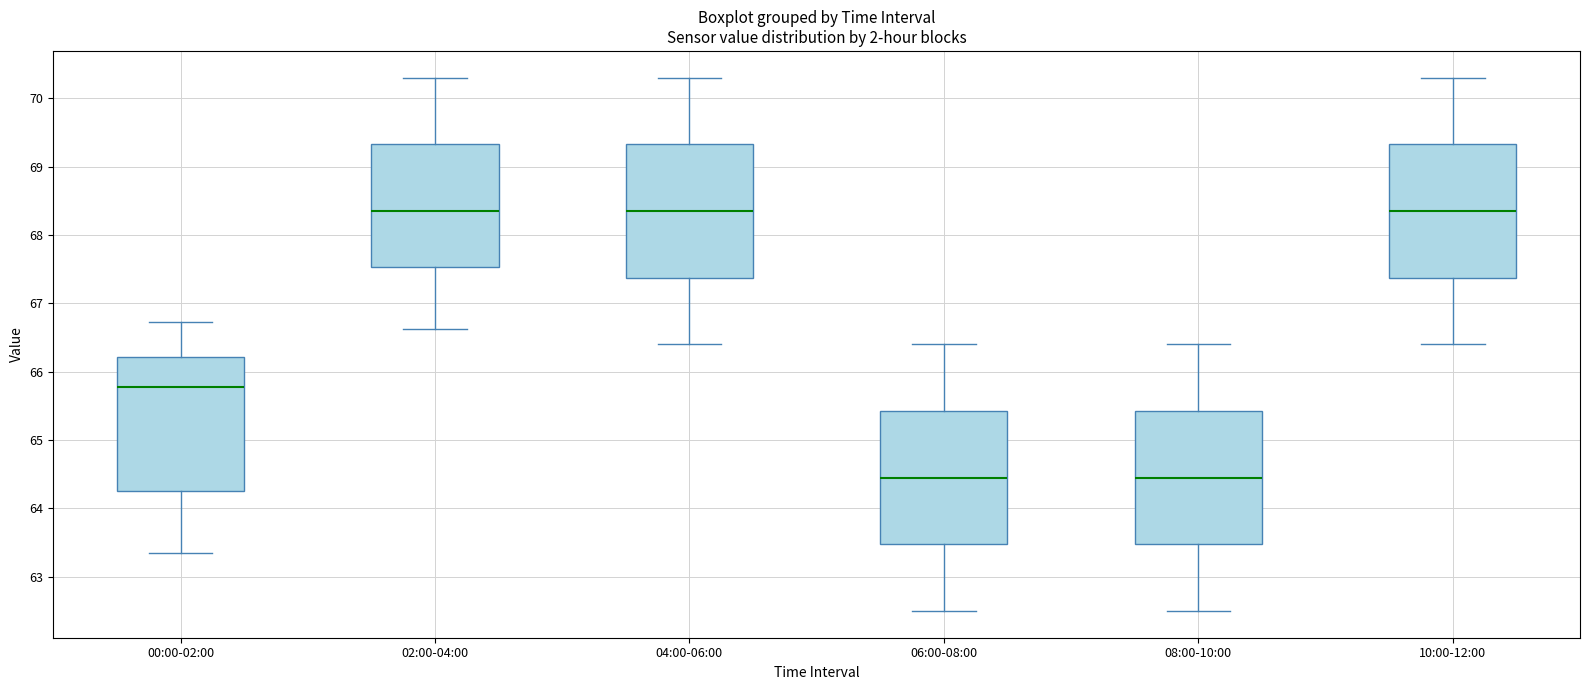

Where does the upper whisker of the box for 06:00-08:00 end on the y-axis? The values are not printed on the chart, so give them approximately, as read against the axis.

66.4